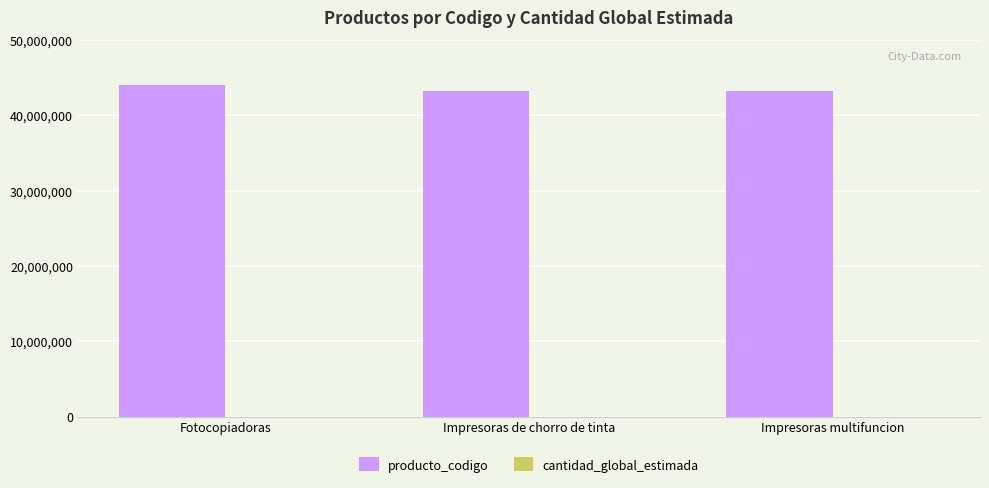

What is the maximum value for producto_codigo?

44101501